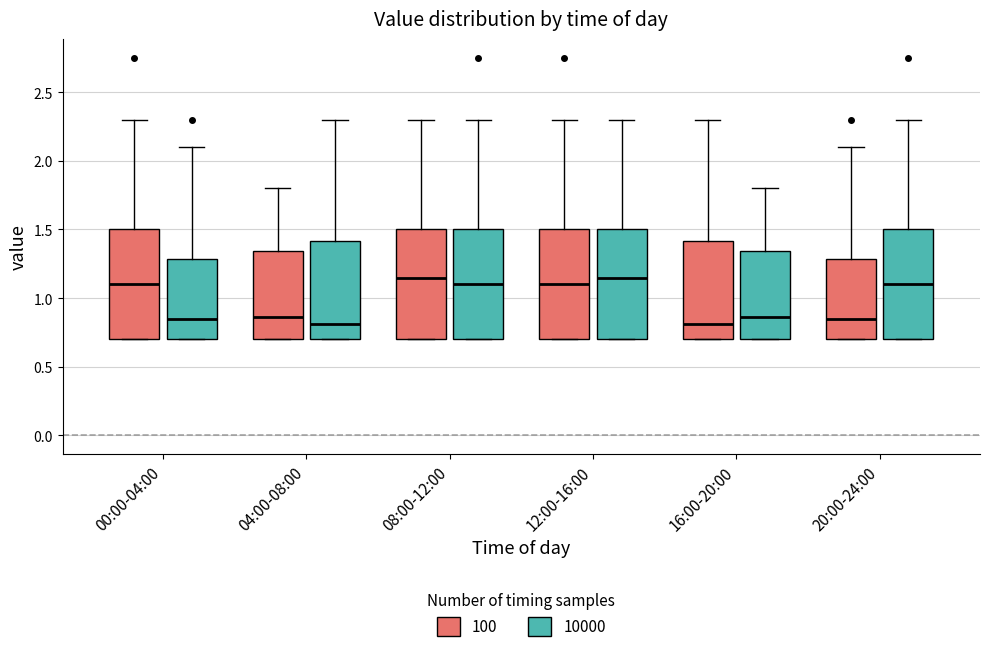

Reading left to right, transcribe this box plot: for each box, give where its median line is, the range the box spans, and where its two whiskers end, as read against the y-axis. The values are not printed on the chart, so give them approximately, as read against the axis.

00:00-04:00 (100): median 1.10, box 0.70 to 1.50, whiskers 0.70 to 2.30
00:00-04:00 (10000): median 0.85, box 0.70 to 1.30, whiskers 0.70 to 2.10
04:00-08:00 (100): median 0.85, box 0.70 to 1.35, whiskers 0.70 to 1.80
04:00-08:00 (10000): median 0.80, box 0.70 to 1.40, whiskers 0.70 to 2.30
08:00-12:00 (100): median 1.15, box 0.70 to 1.50, whiskers 0.70 to 2.30
08:00-12:00 (10000): median 1.10, box 0.70 to 1.50, whiskers 0.70 to 2.30
12:00-16:00 (100): median 1.10, box 0.70 to 1.50, whiskers 0.70 to 2.30
12:00-16:00 (10000): median 1.15, box 0.70 to 1.50, whiskers 0.70 to 2.30
16:00-20:00 (100): median 0.80, box 0.70 to 1.40, whiskers 0.70 to 2.30
16:00-20:00 (10000): median 0.85, box 0.70 to 1.35, whiskers 0.70 to 1.80
20:00-24:00 (100): median 0.85, box 0.70 to 1.30, whiskers 0.70 to 2.10
20:00-24:00 (10000): median 1.10, box 0.70 to 1.50, whiskers 0.70 to 2.30